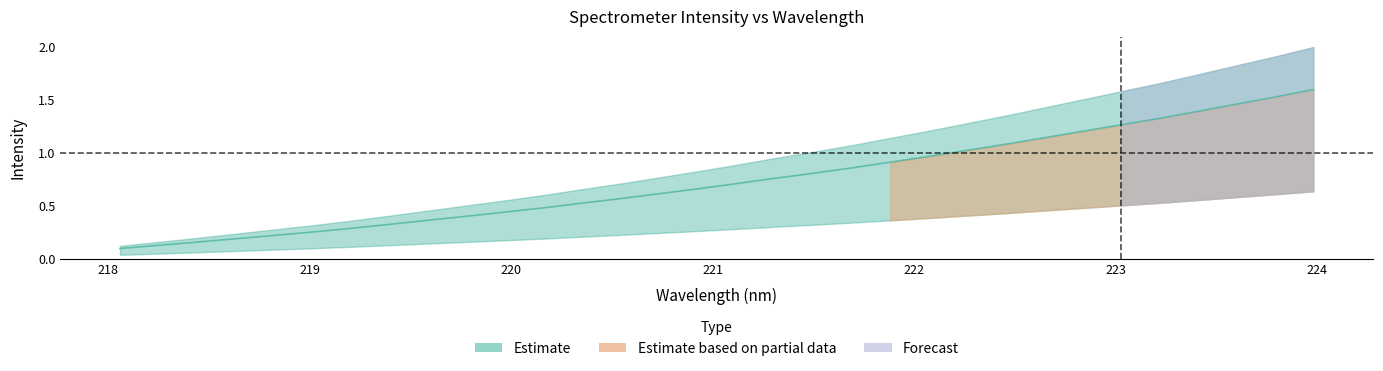

What position from the left is 220.7354?

15